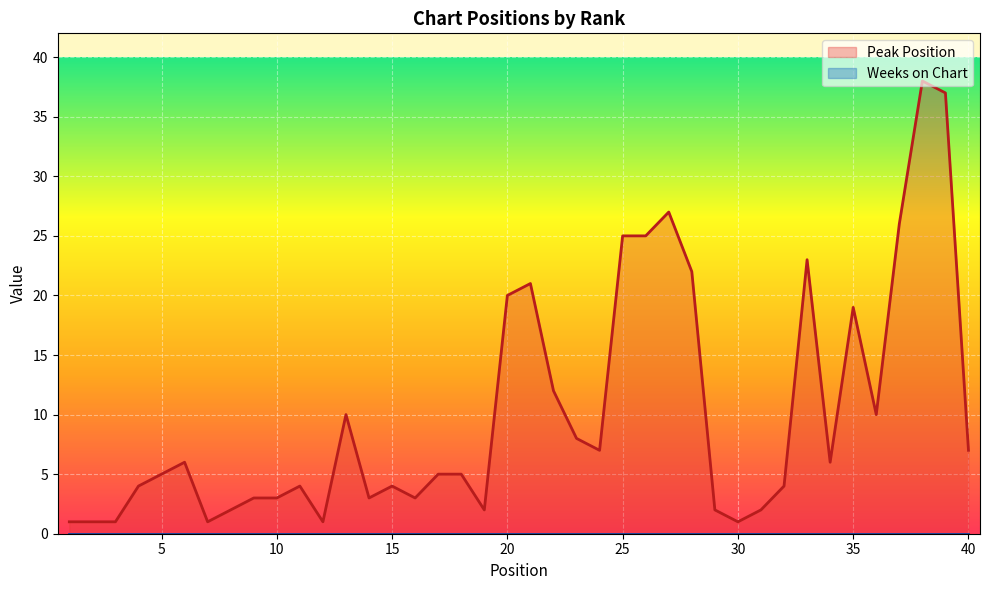

At which label is the value closest to 19?

35